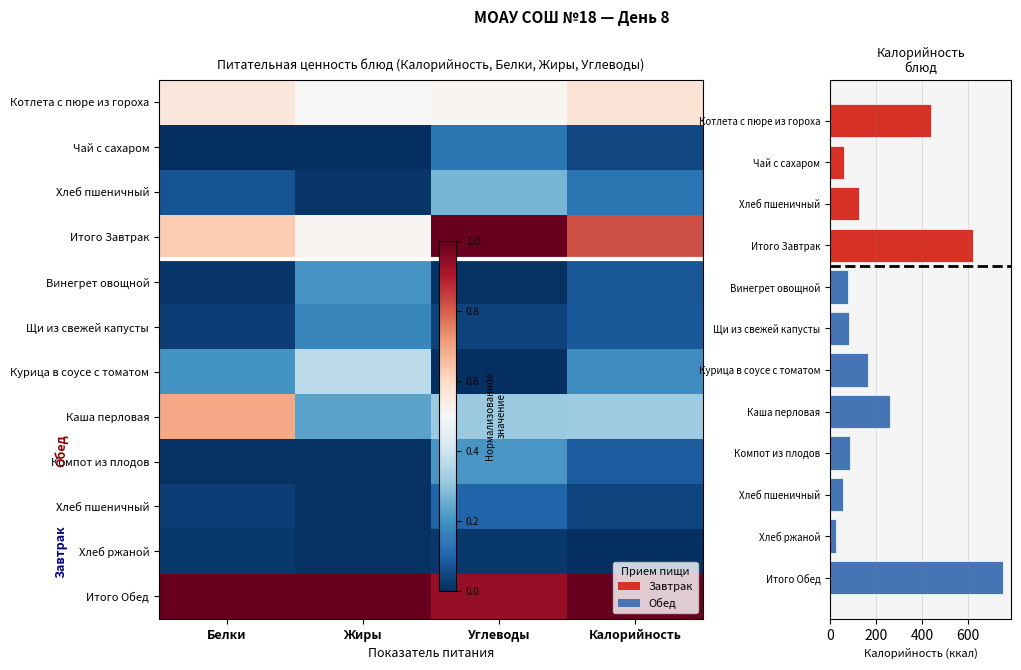

The value at Белки is 0.3. True or false?

False